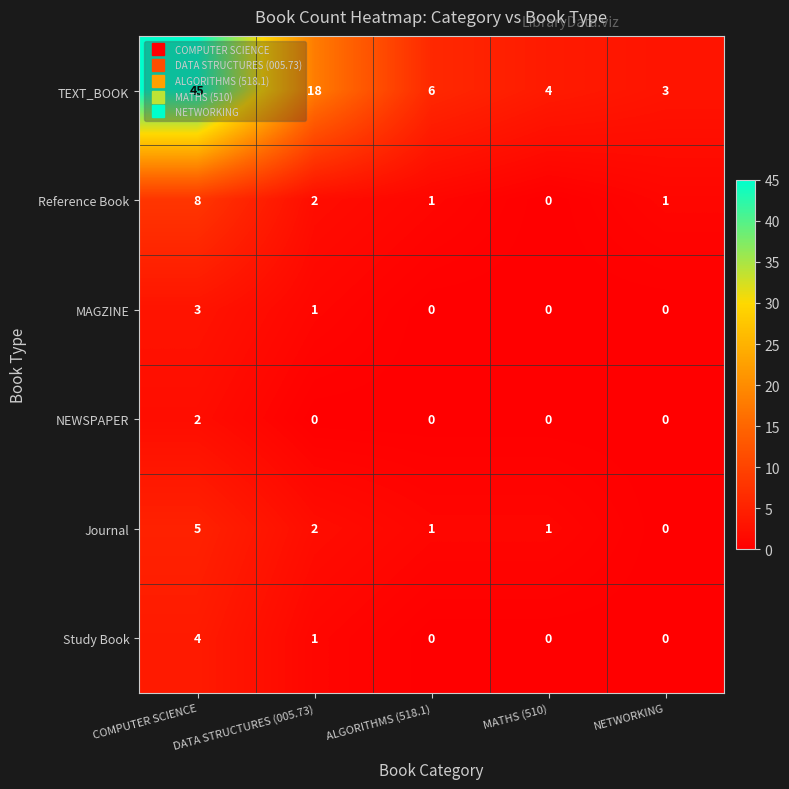

Count the number of data series in this chart.

6